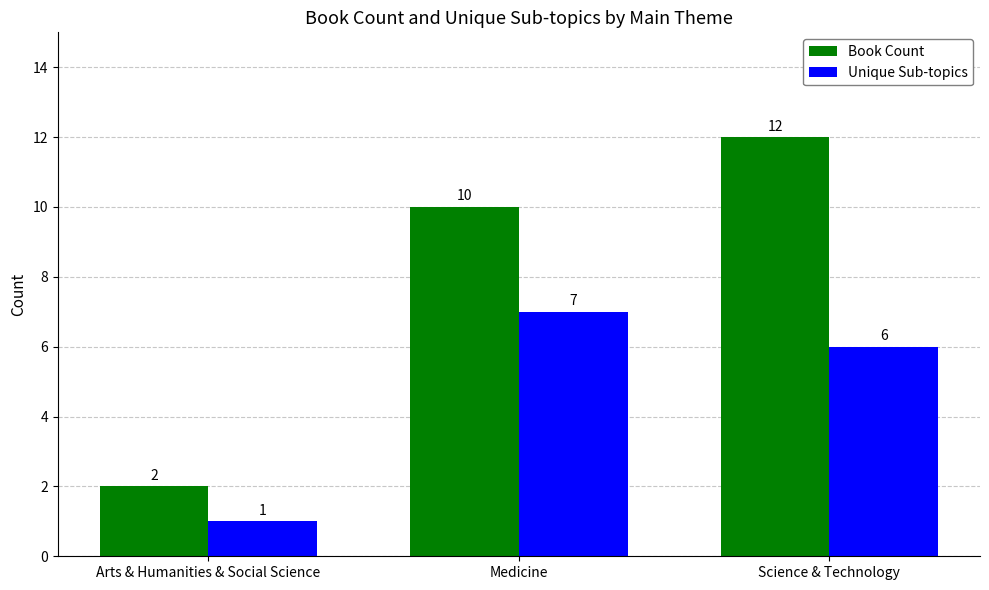

Is it true that Book Count equals 4 at Arts & Humanities & Social Science?

False